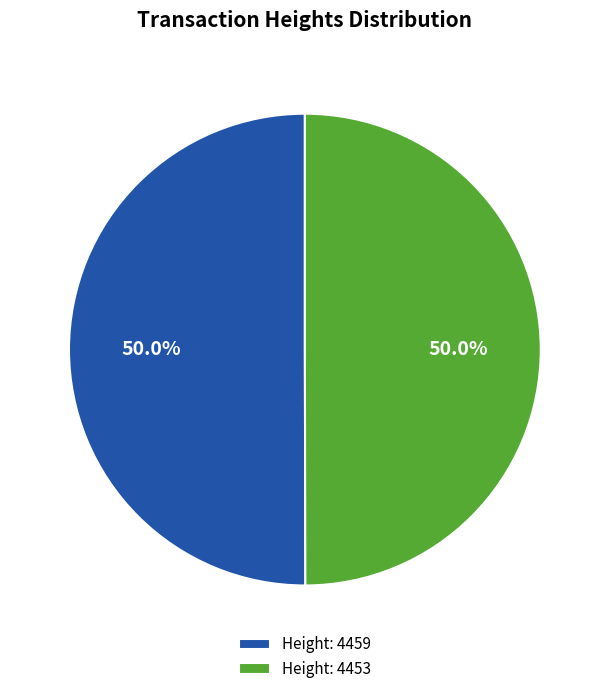

The Height: 4459 slice represents 58% of the pie. True or false?

False